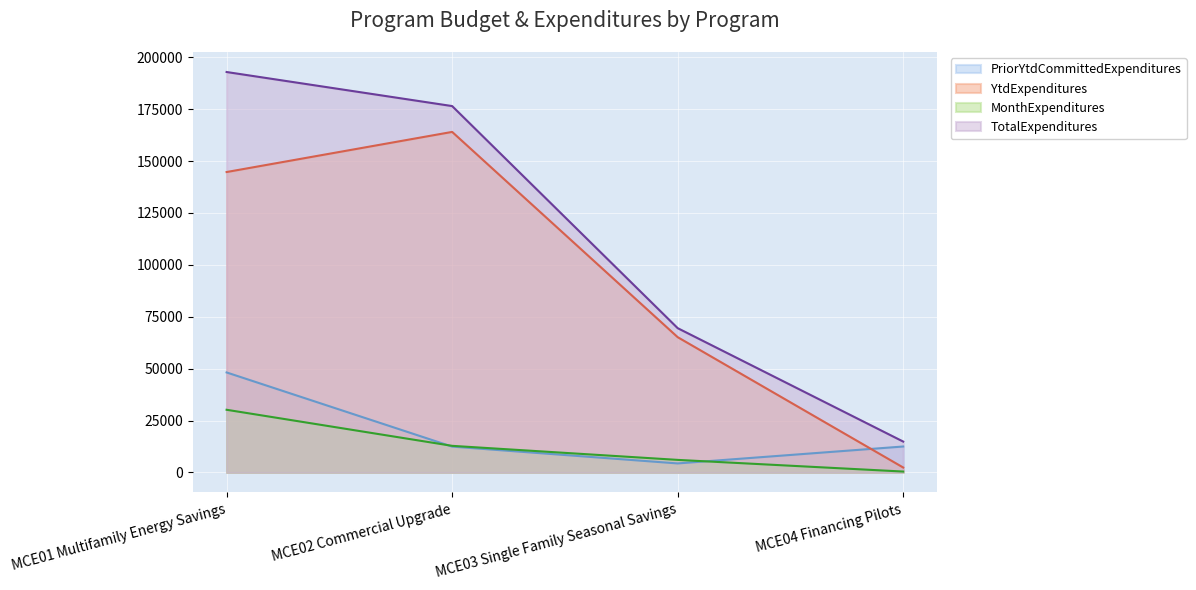

Is it true that FilingBudget equals 144739 at MCE01 Multifamily Energy Savings?

True